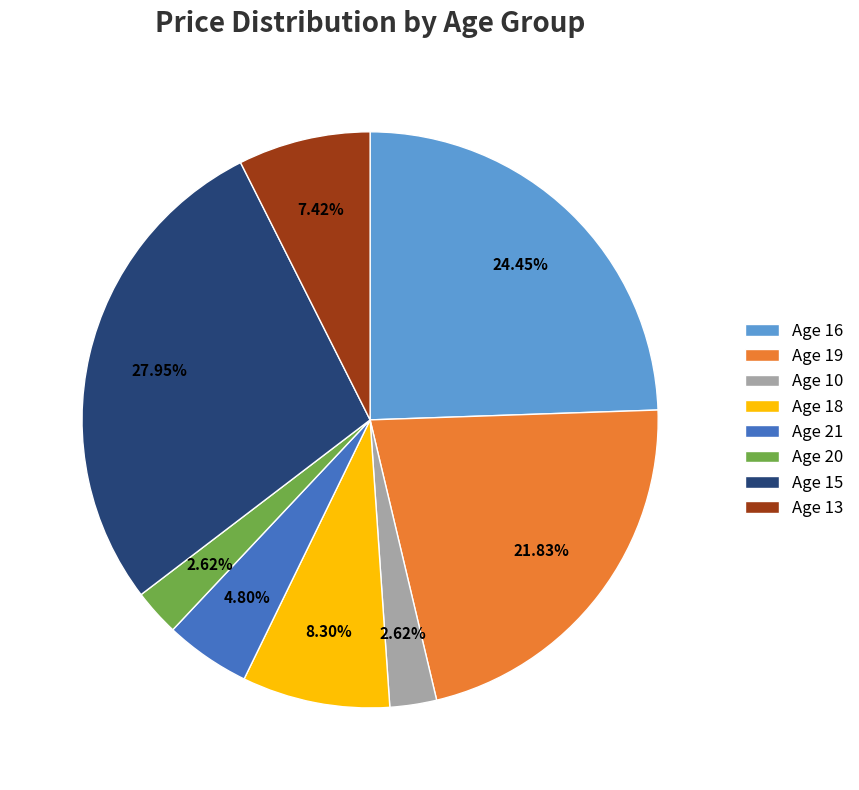

What is the ratio of the value at Age 13 to the value at Age 18?

0.9